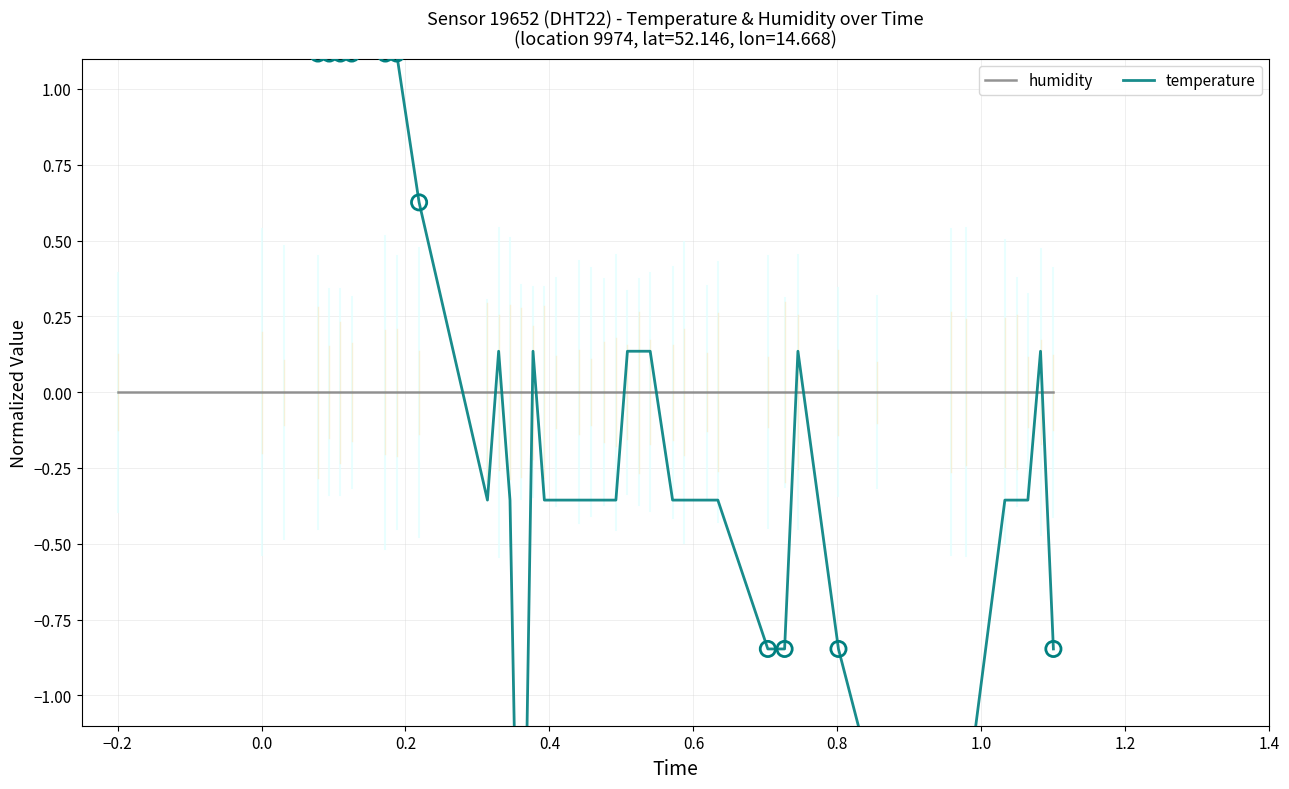

What are all the series names shown in the legend?

humidity, temperature